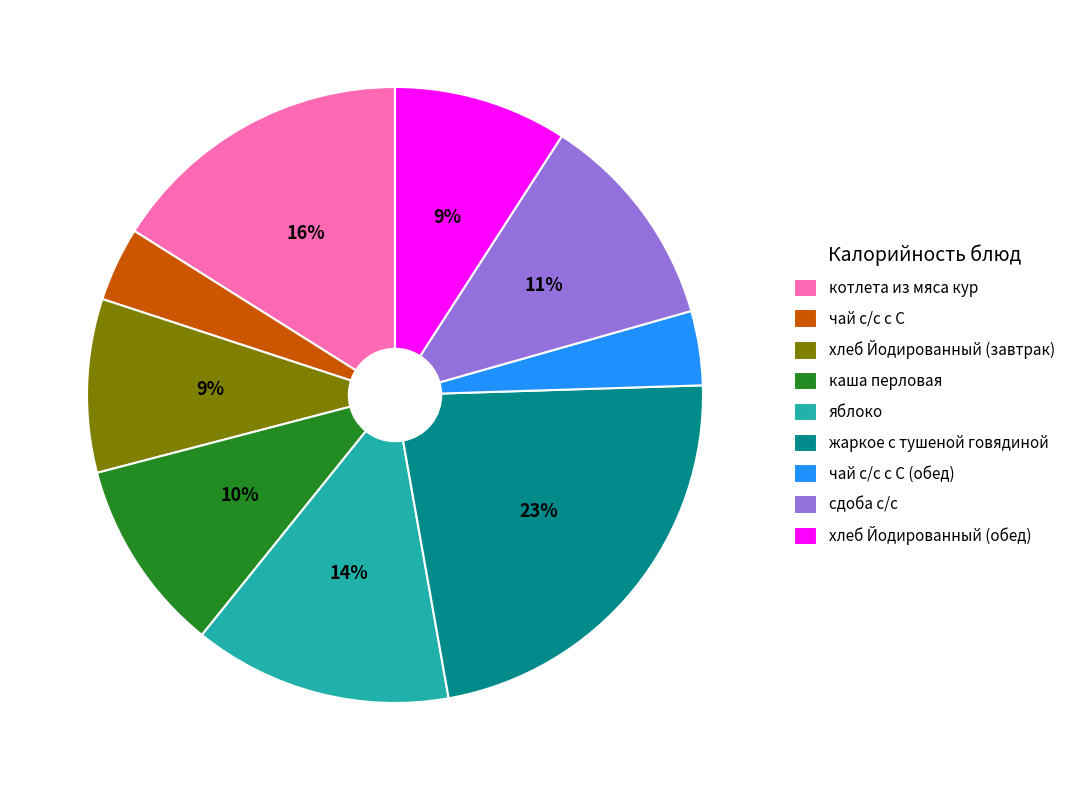

How many slices are in this pie chart?

9